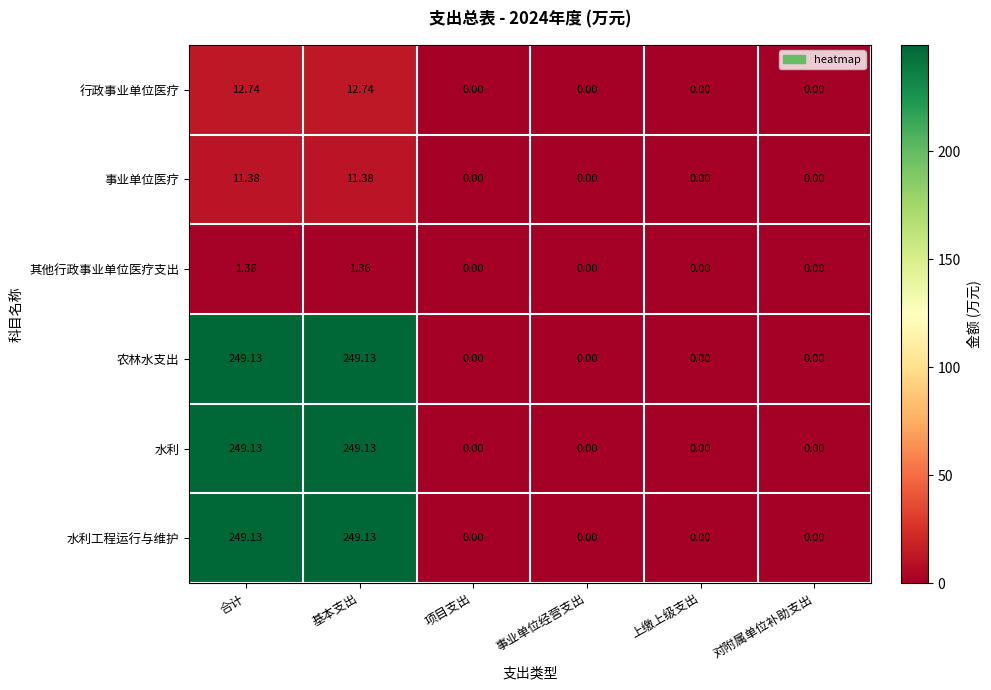

Between 事业单位经营支出 and 对附属单位补助支出, which is larger?

事业单位经营支出